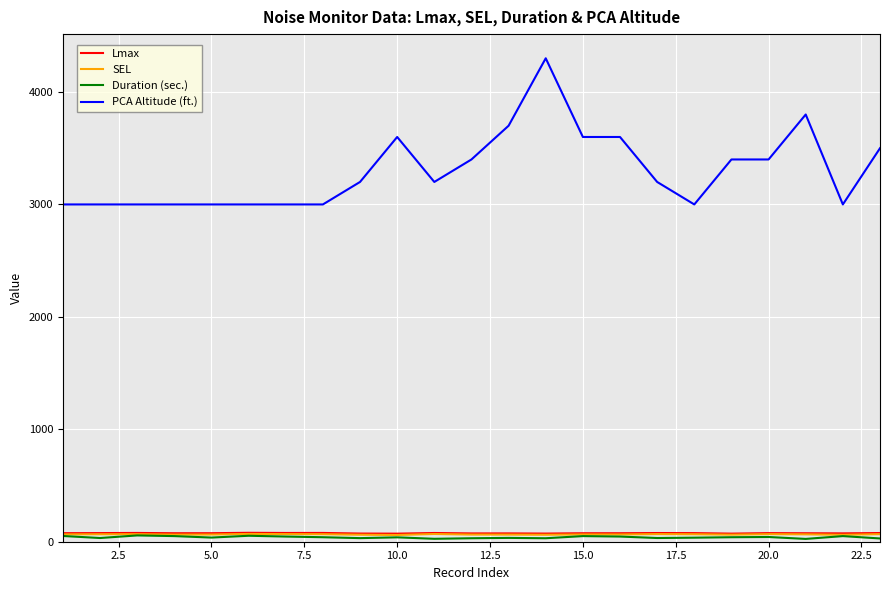

True or false: PCA Altitude (ft.) and Duration (sec.) intersect in this chart.

False